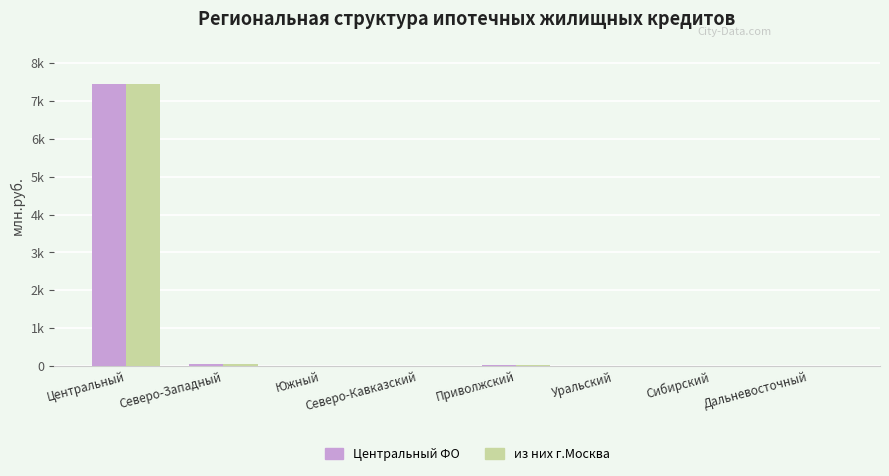

Rank the categories by Центральный ФО value from highest to lowest.

Центральный, Северо-Западный, Приволжский, Южный, Северо-Кавказский, Уральский, Сибирский, Дальневосточный